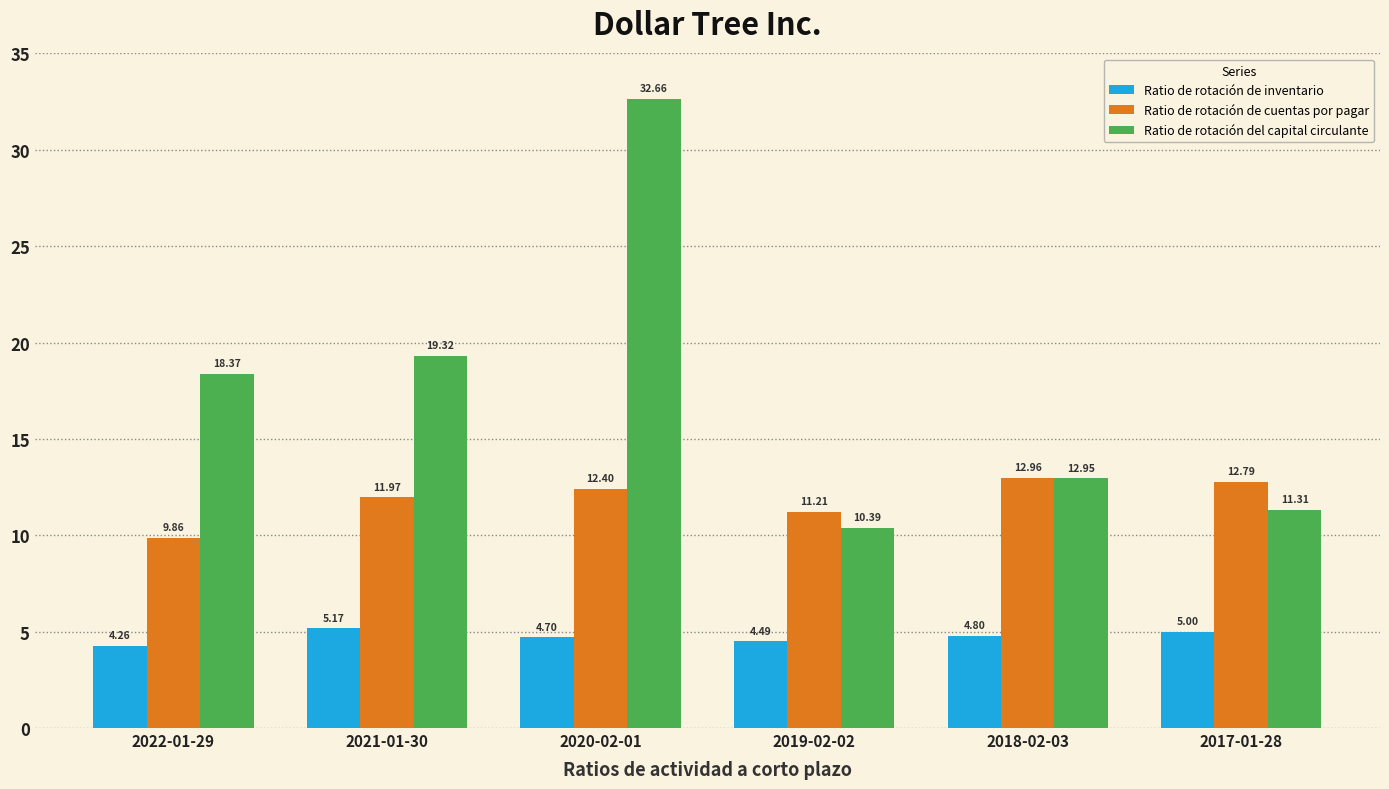

List the series in order of their peak value, highest first.

Ratio de rotación del capital circulante, Ratio de rotación de cuentas por pagar, Ratio de rotación de inventario